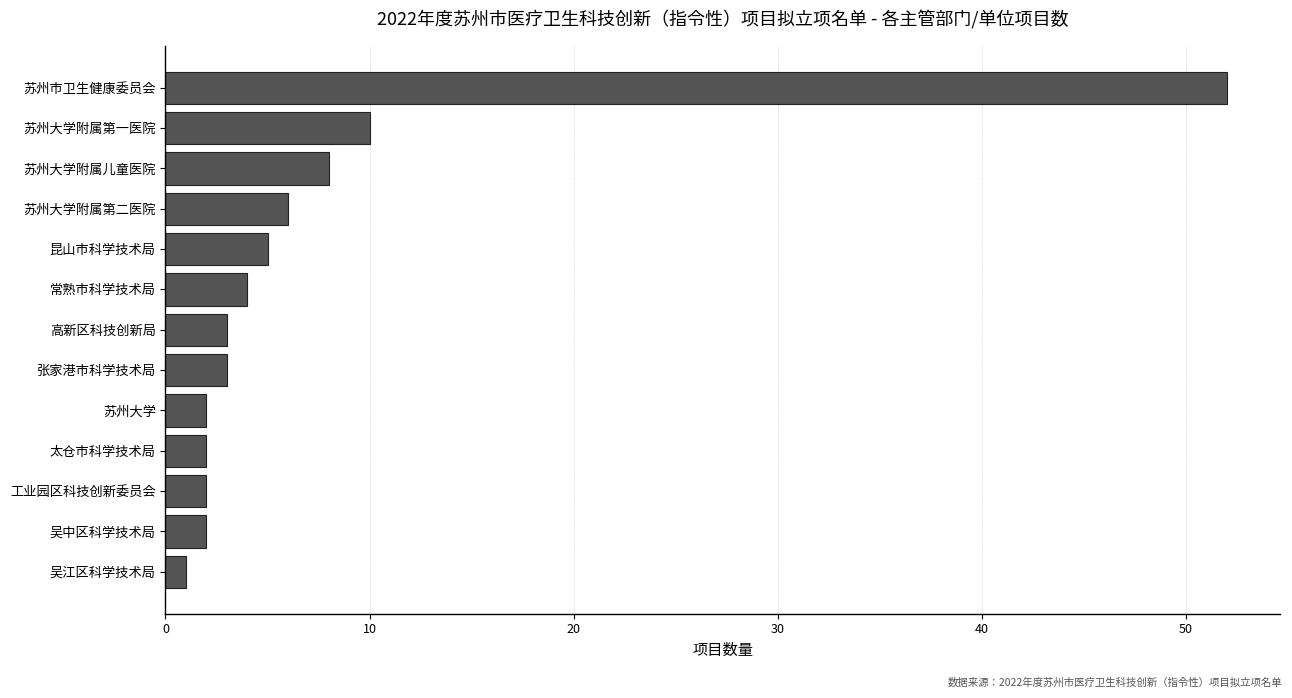

Where is the data nearest to the value 26?

苏州大学附属第一医院